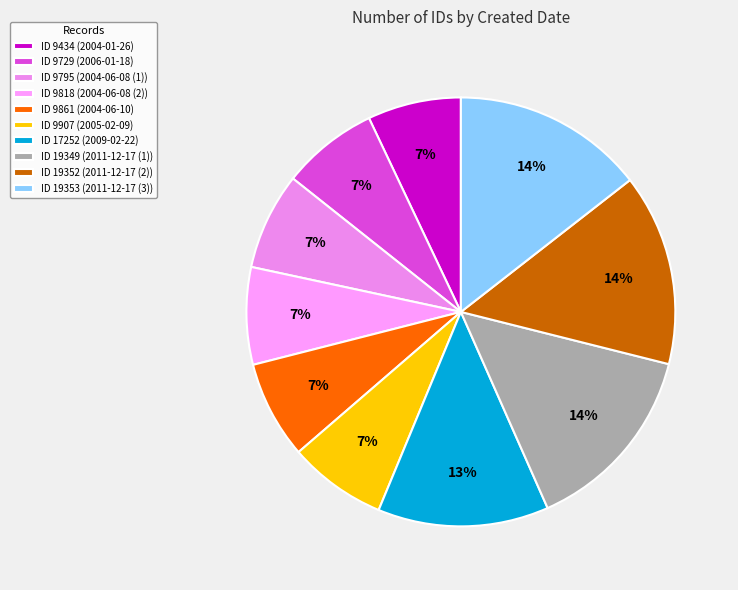

How many segments does this pie chart have?

10